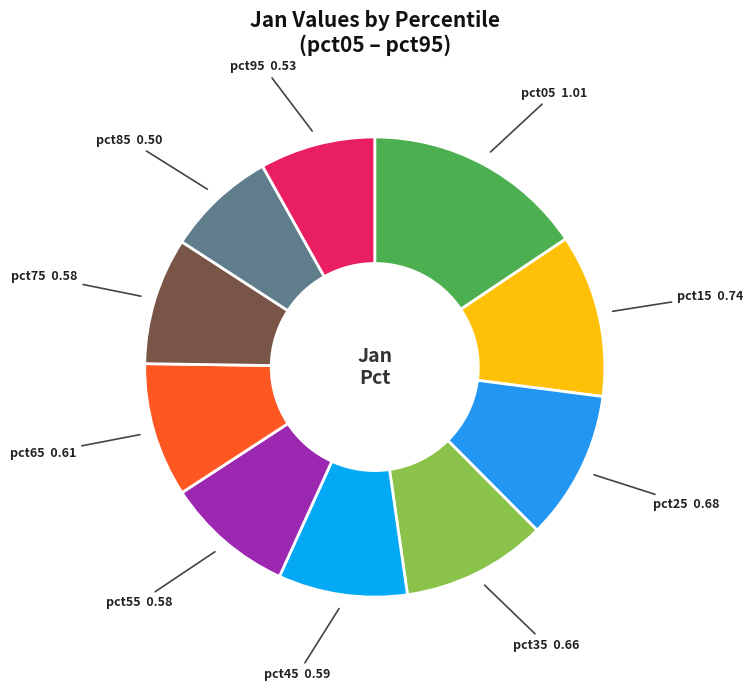

Which slice is the largest?

pct05